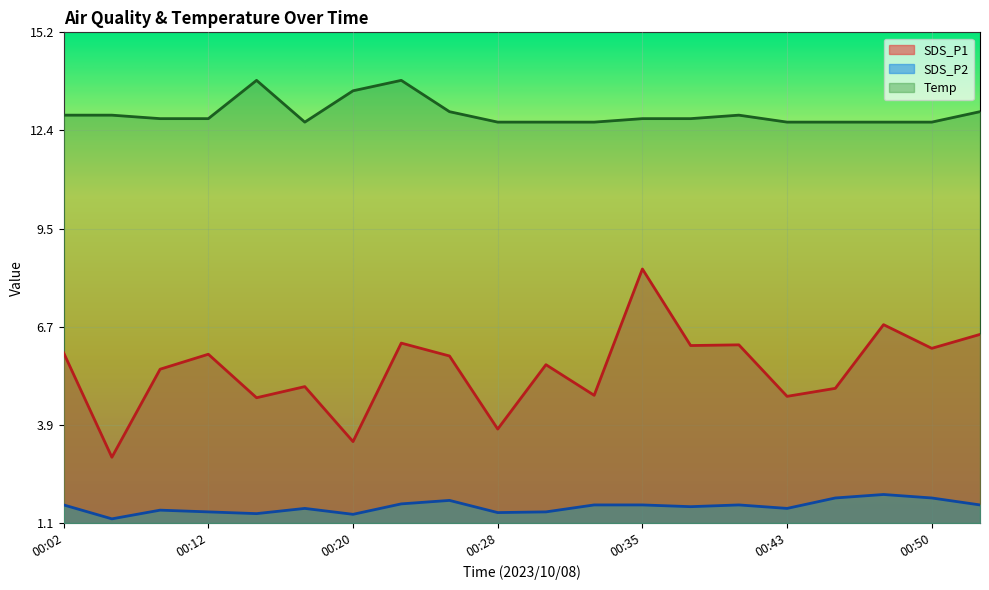

In SDS_P1, how many points are higher than both neighbors (excluding endpoints)?

7